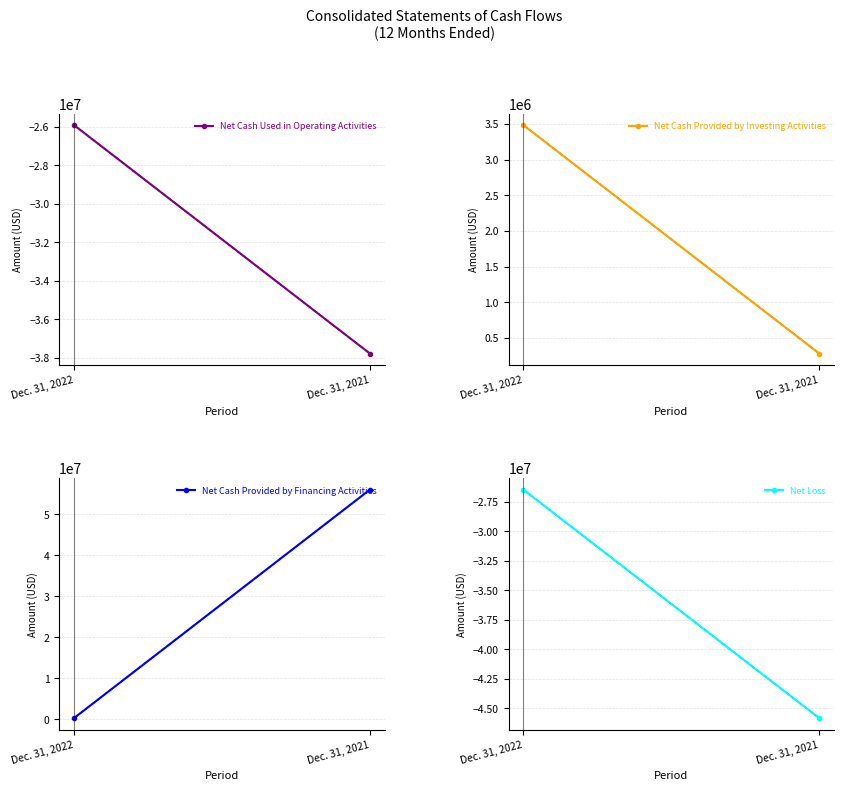

What is the total value across all series at Dec. 31, 2022?

-48609870